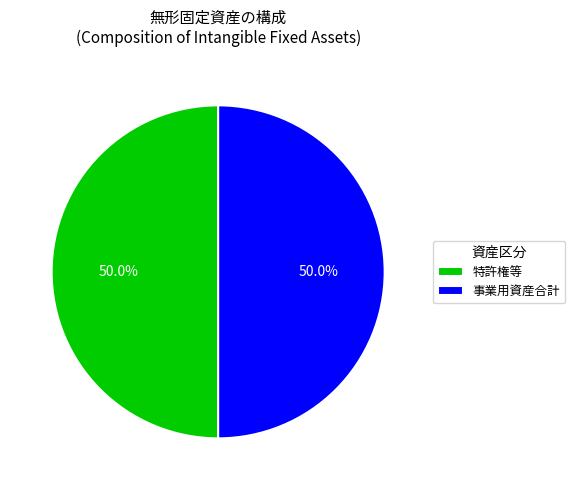

What percentage is NOT represented by 特許権等?

50.0%